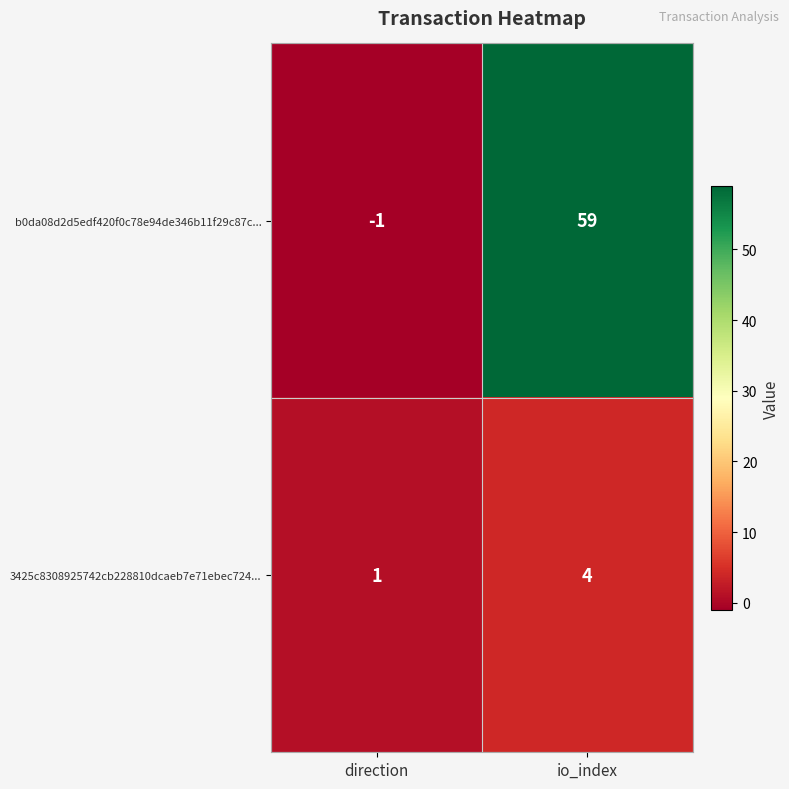

How many values in b0da08d2d5edf420f0c78e94de346b11f29c87c... are below zero?

1